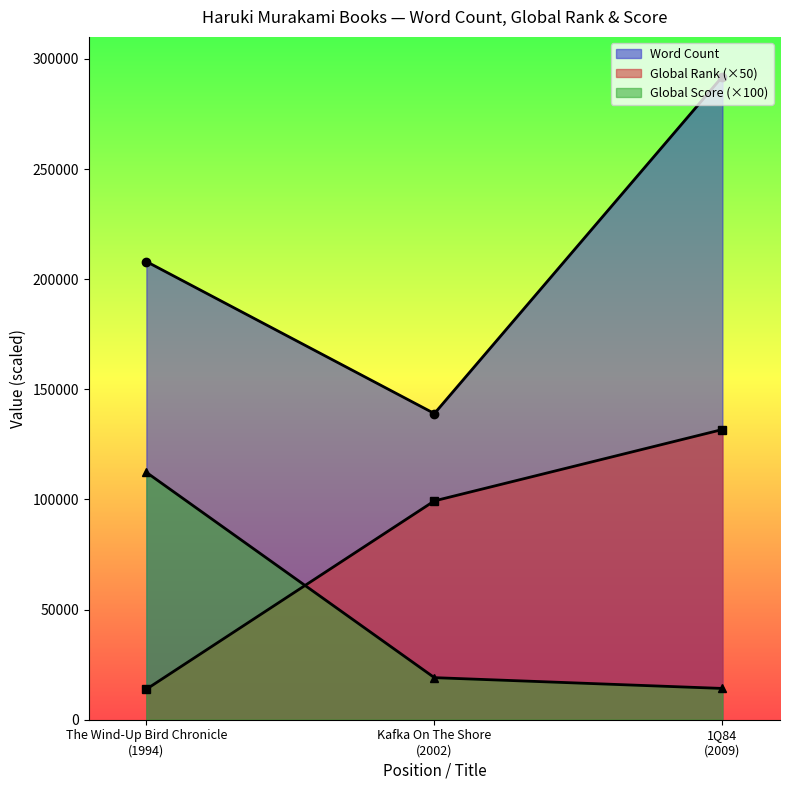

What is the minimum value shown in the chart?

13850